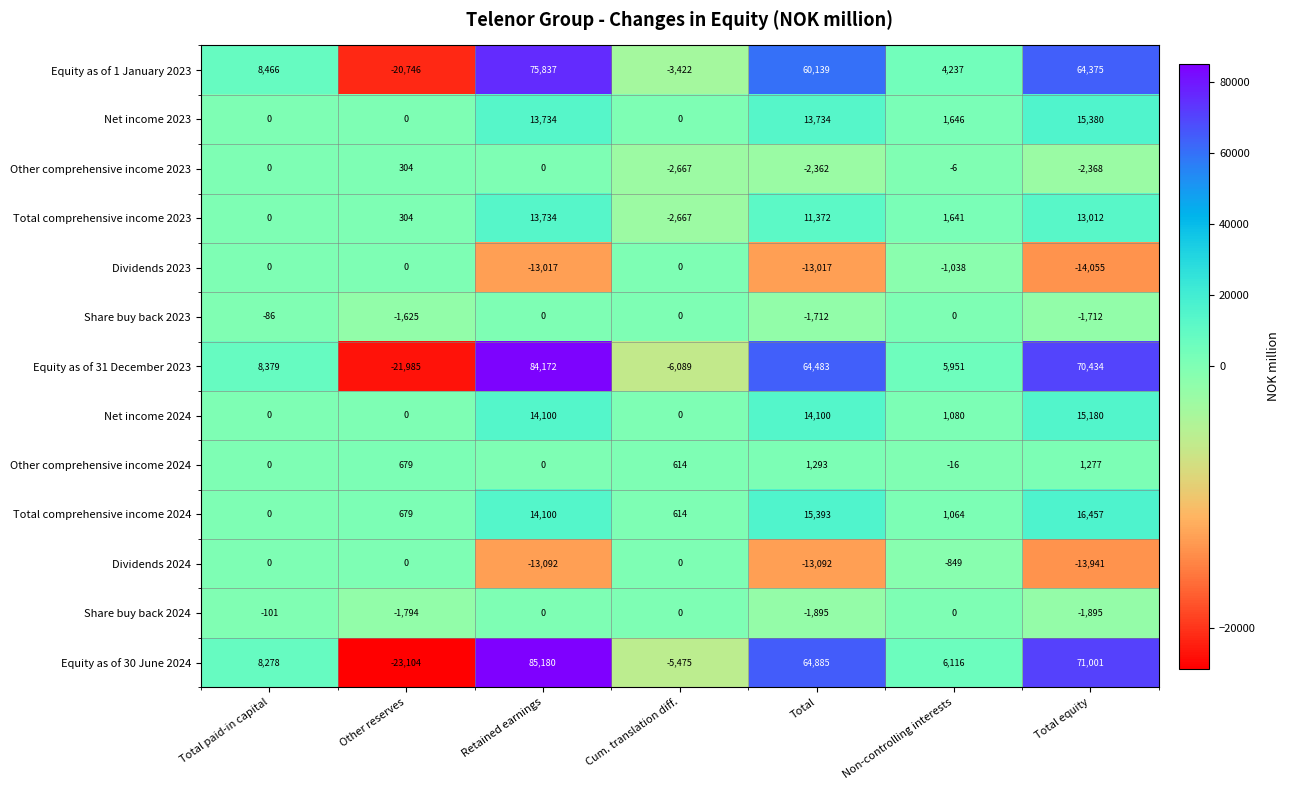

Which series changed the most between Retained earnings and Total?

Equity as of 30 June 2024